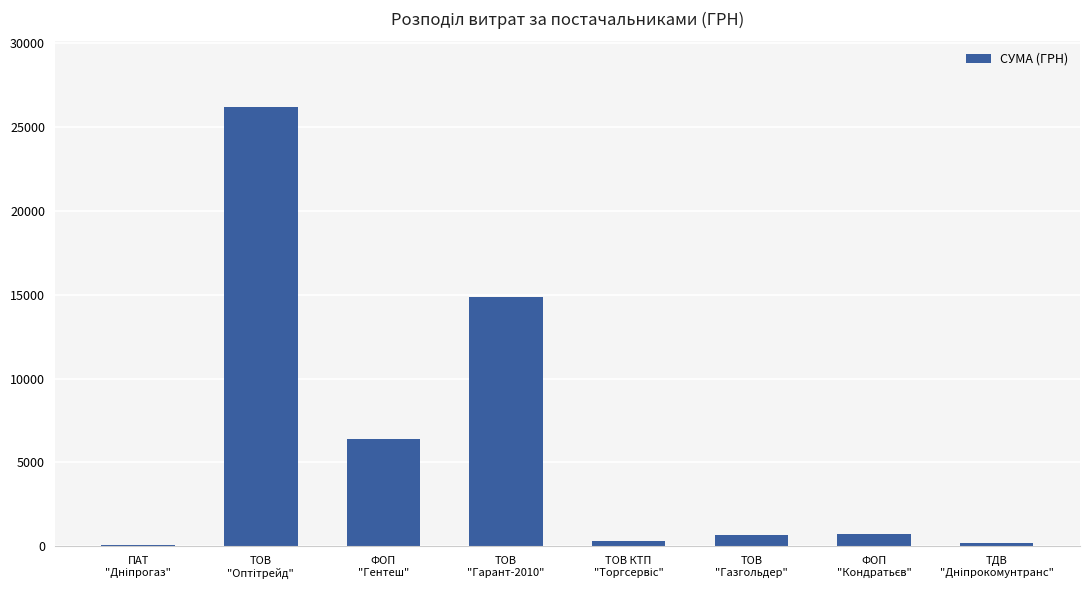

What is the maximum value shown in the chart?

26169.0